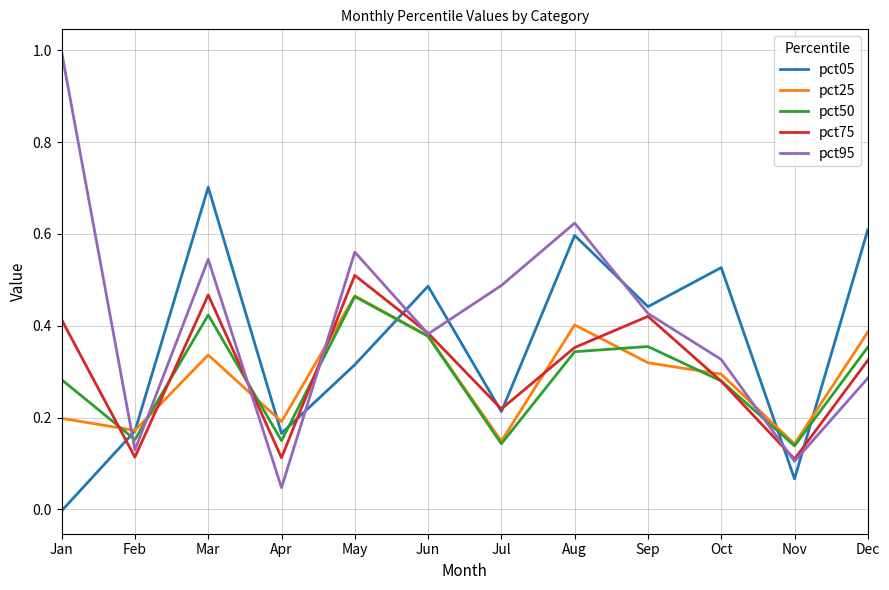

At which category is the sum across all series the highest?

Mar